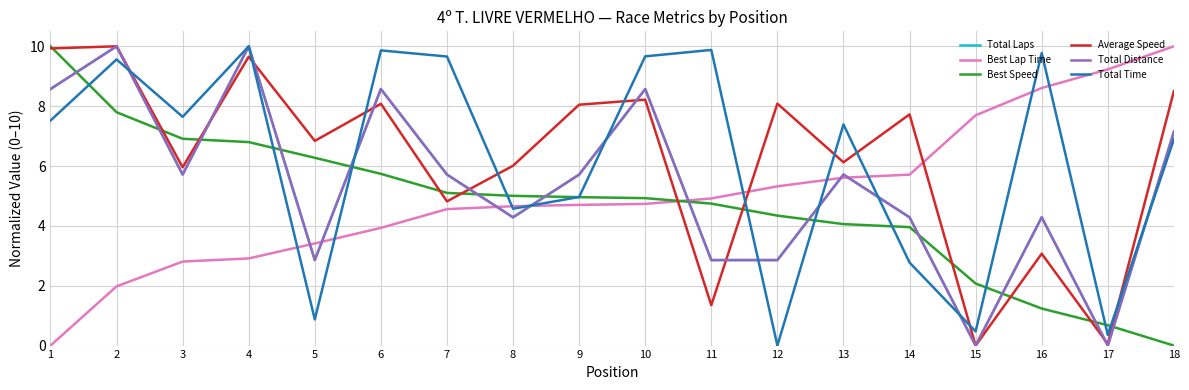

Is this an area chart (filled region under the line)?

No